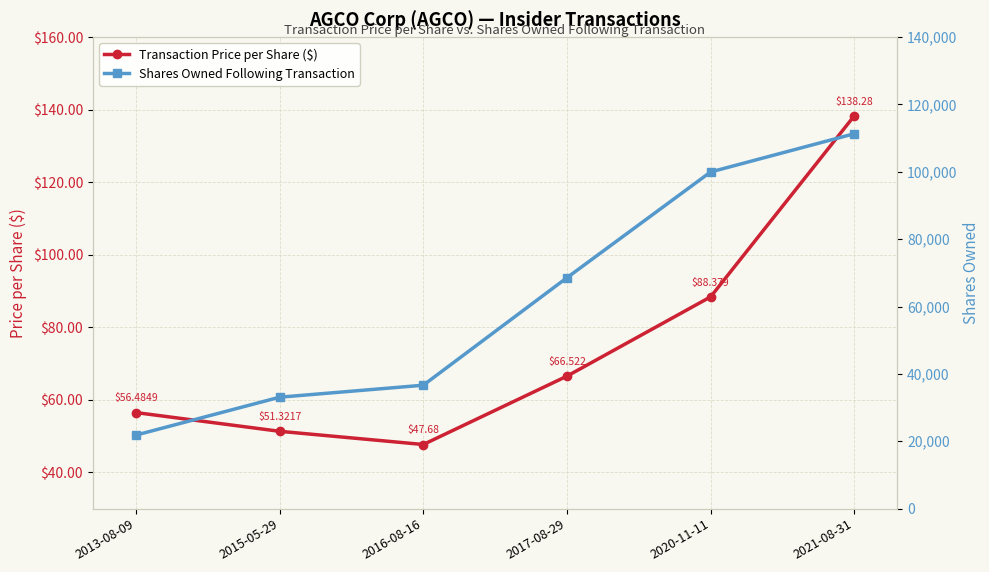

The Transaction Price per Share ($) series shows 22.3 at 2015-05-29. True or false?

False